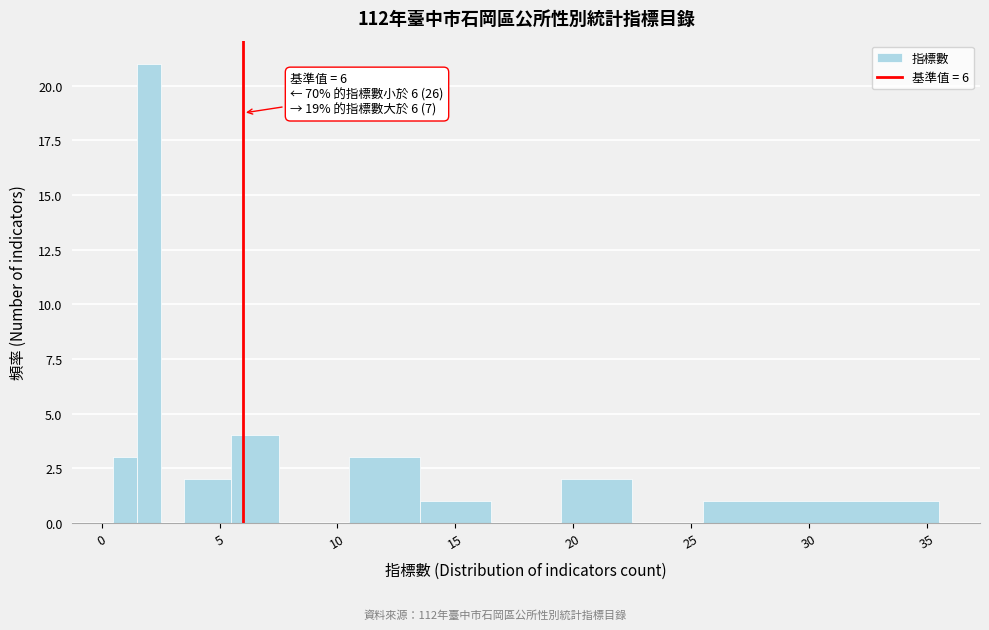

Around what value on the x-axis is the tallest bar? Give the approximate position of its centre, as read against the axis.

2.0